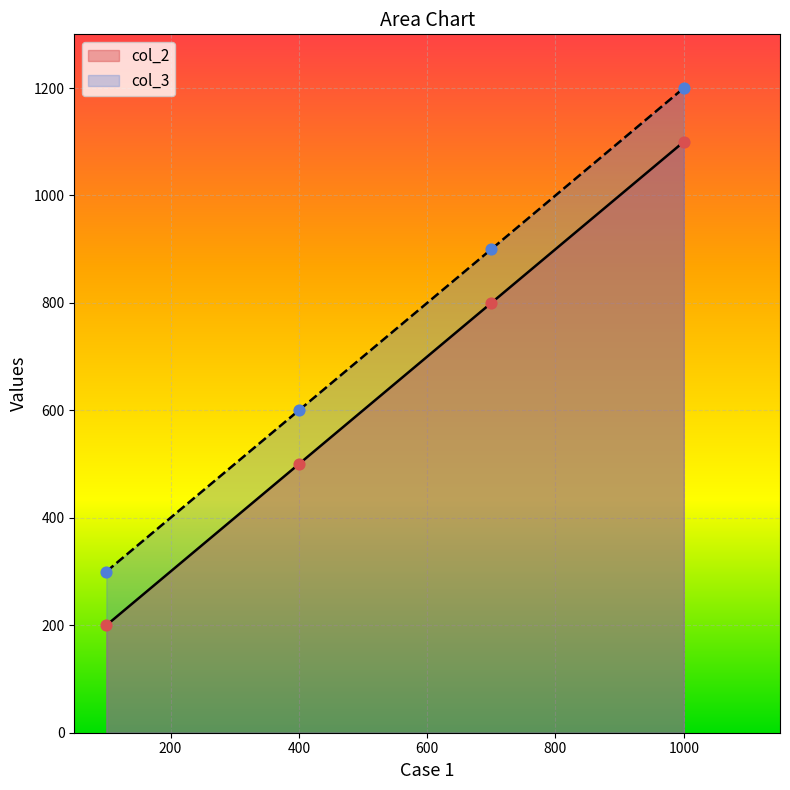

Is the value of col_2 at 400 greater than the value of col_3 at 400?

No